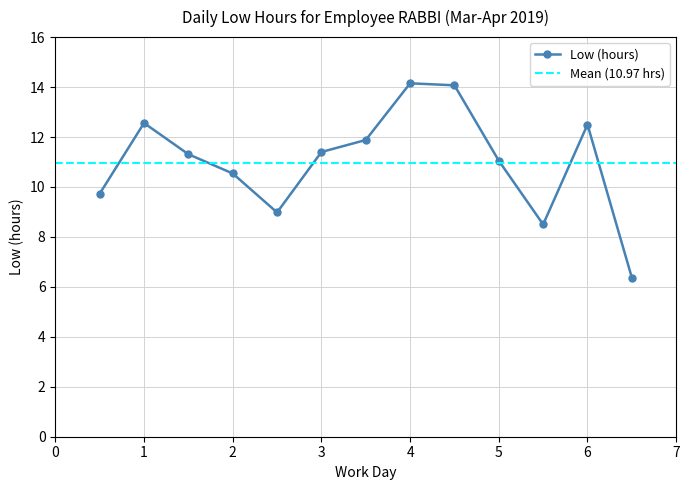

What is the lowest value of the Low (hours) series?

6.4